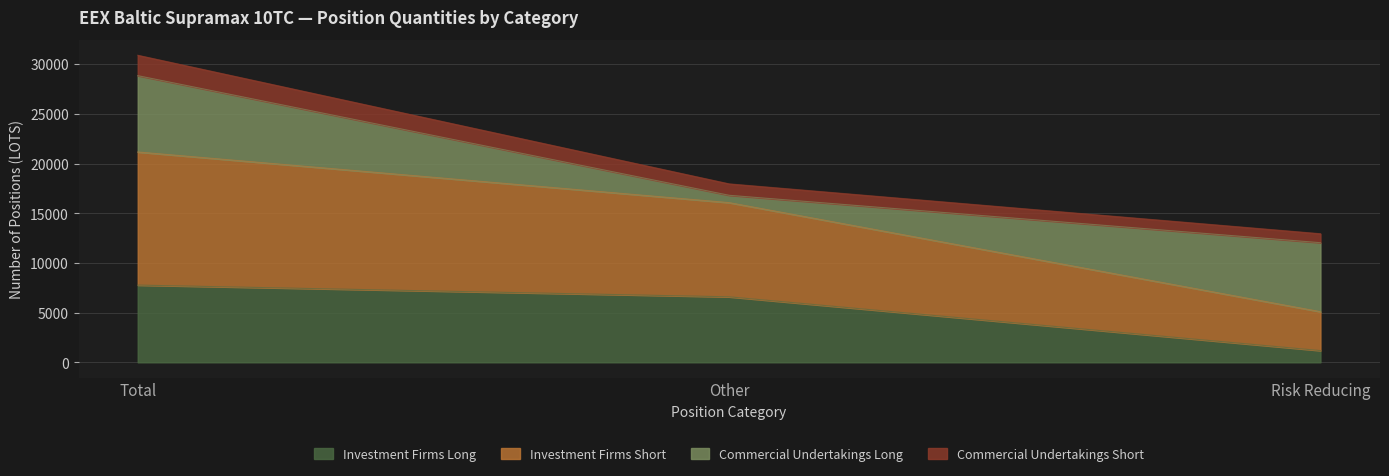

What is the value of the Investment Firms Long point at the 2nd from the left?

6589.5